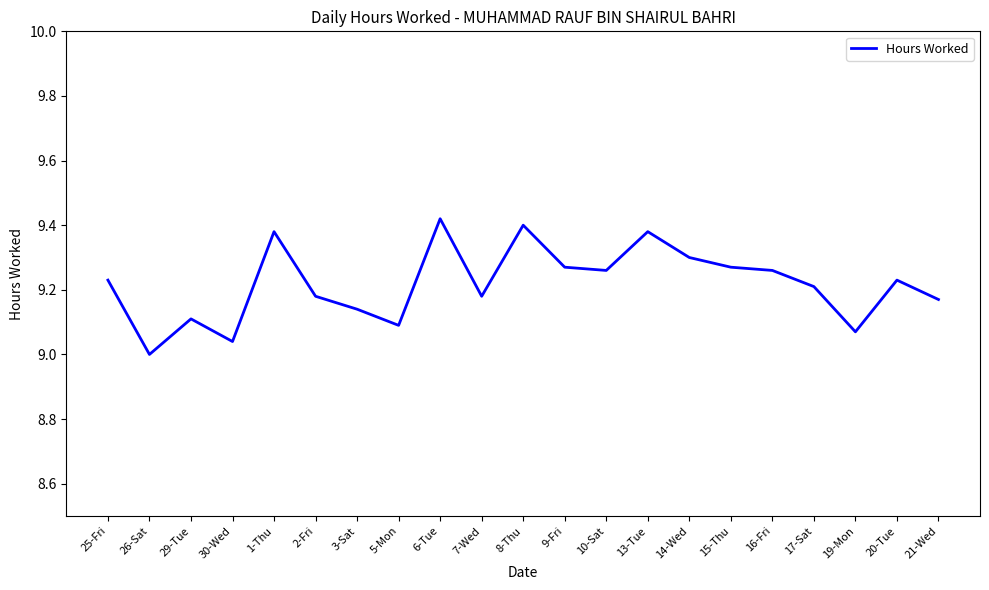

What is the ratio of the value at 15-Thu to the value at 26-Sat?

1.0